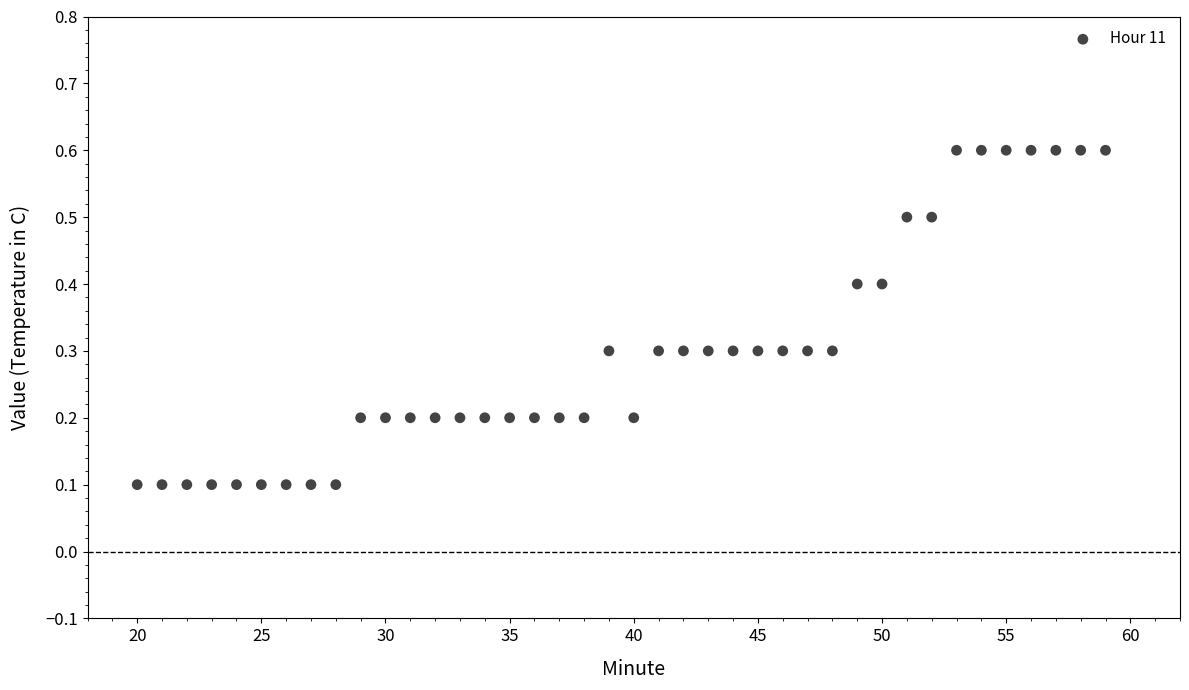

What is the range of Y values (max minus min)?

0.5